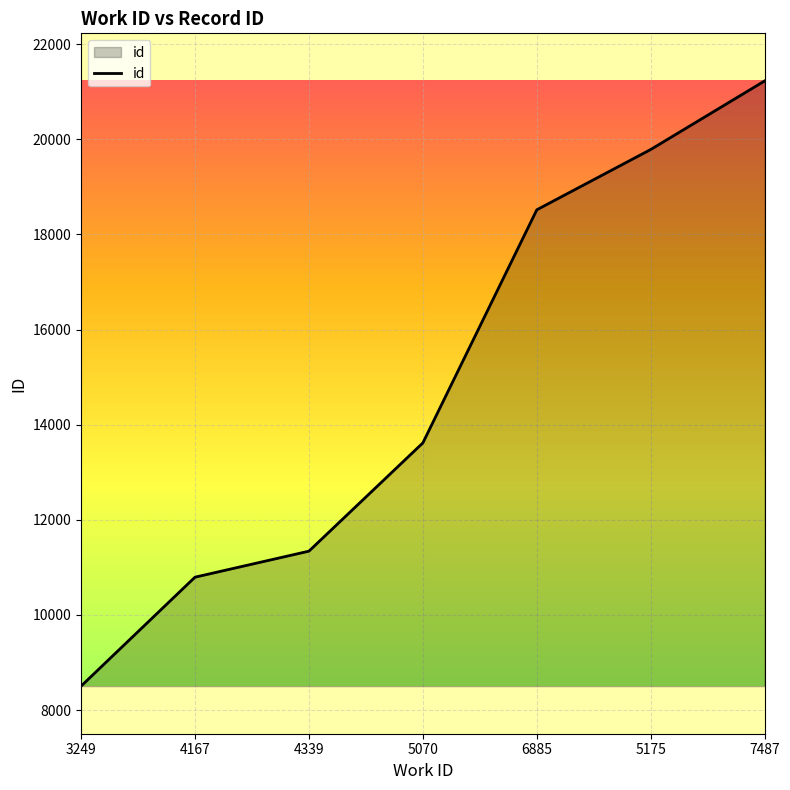

What is the approximate value at 7487, to the nearest 10?

21230